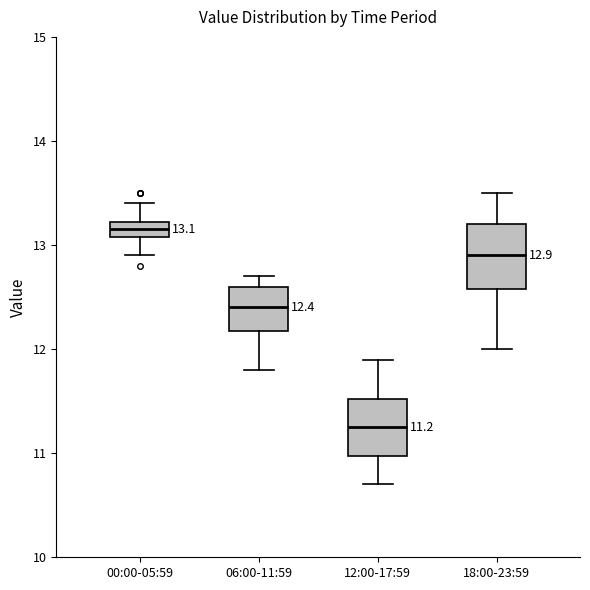

Which box's median line is the highest?

00:00-05:59